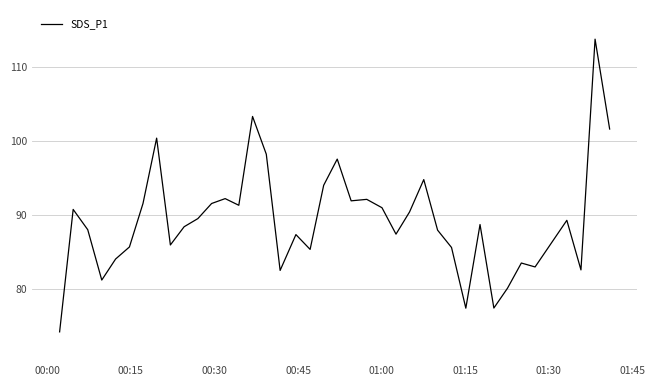

What is the maximum value shown in the chart?

113.8